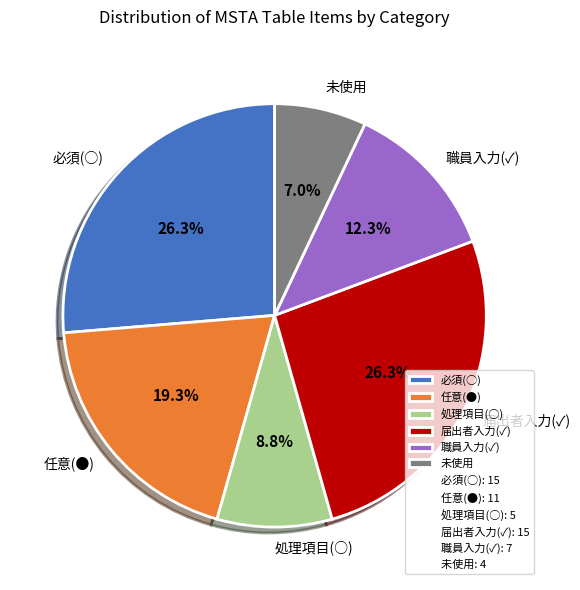

Is the sum of 任意(●) and 必須(○) greater than half?

No